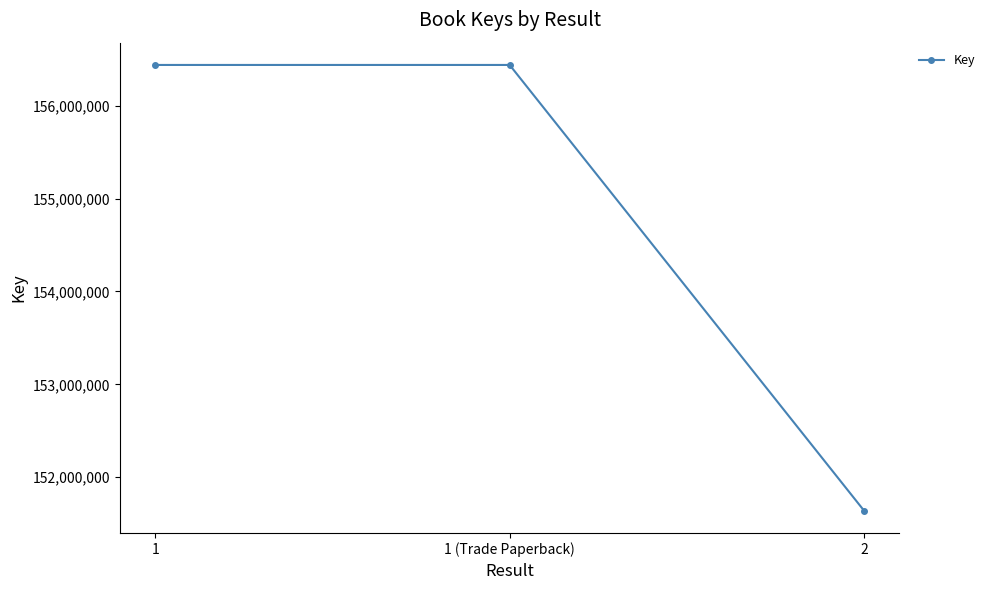

The value at 2 is 151639036. True or false?

True